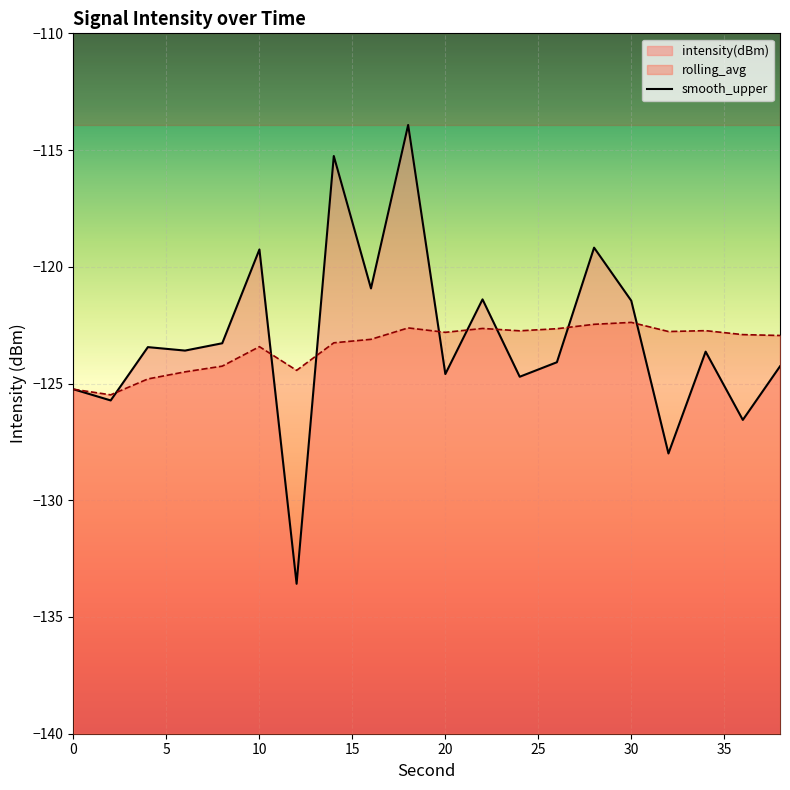

How many interior local valleys does the rolling_avg series have?

5